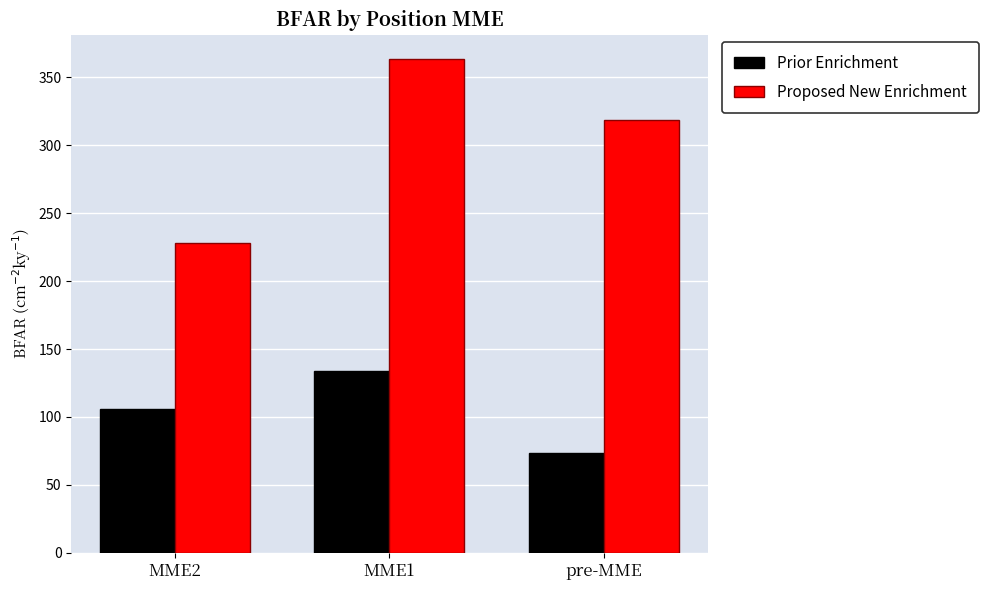

What is the label of the 2nd bar from the left?

MME1